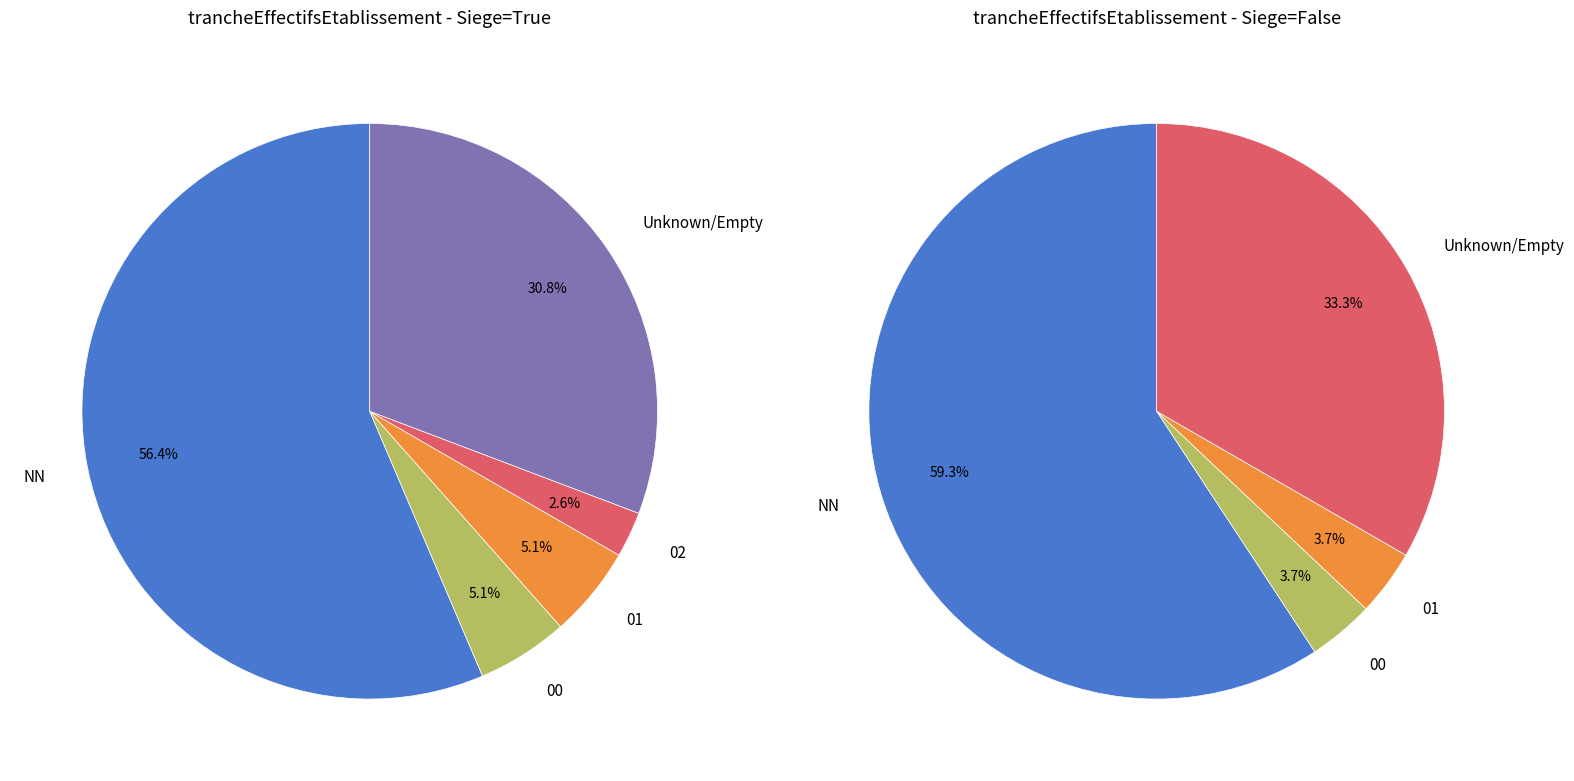

How many segments does this pie chart have?

5